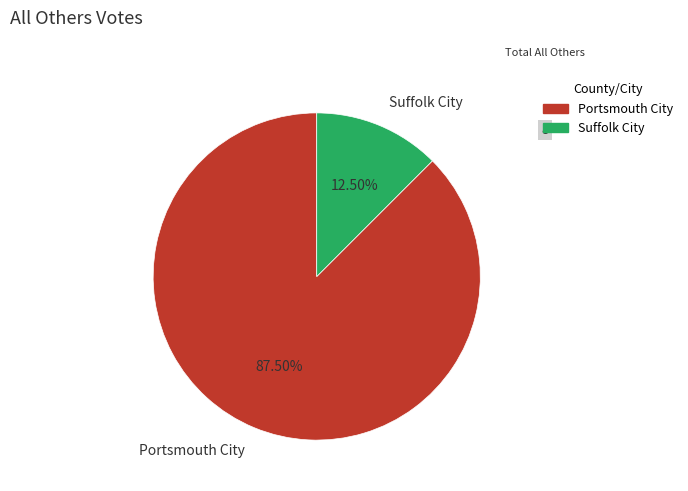

What is the largest slice in the pie chart?

Portsmouth City